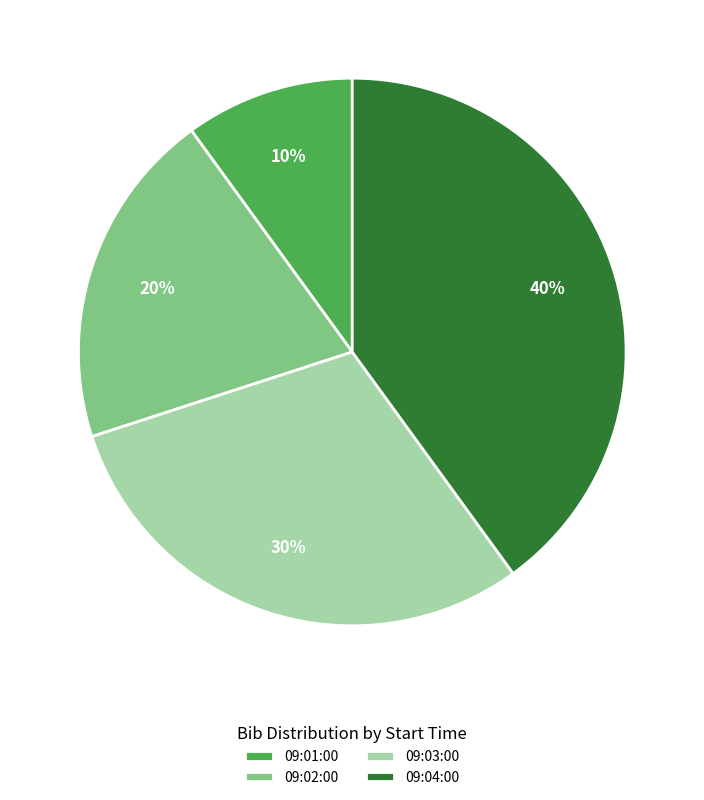

What percentage is the 09:04:00 slice, to the nearest percent?

40%